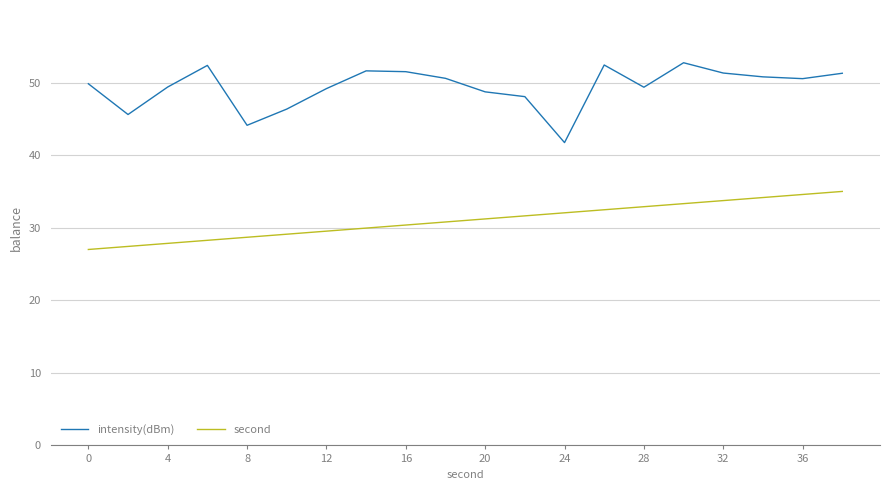

What is the difference between the maximum and minimum values in the second series?

8.0